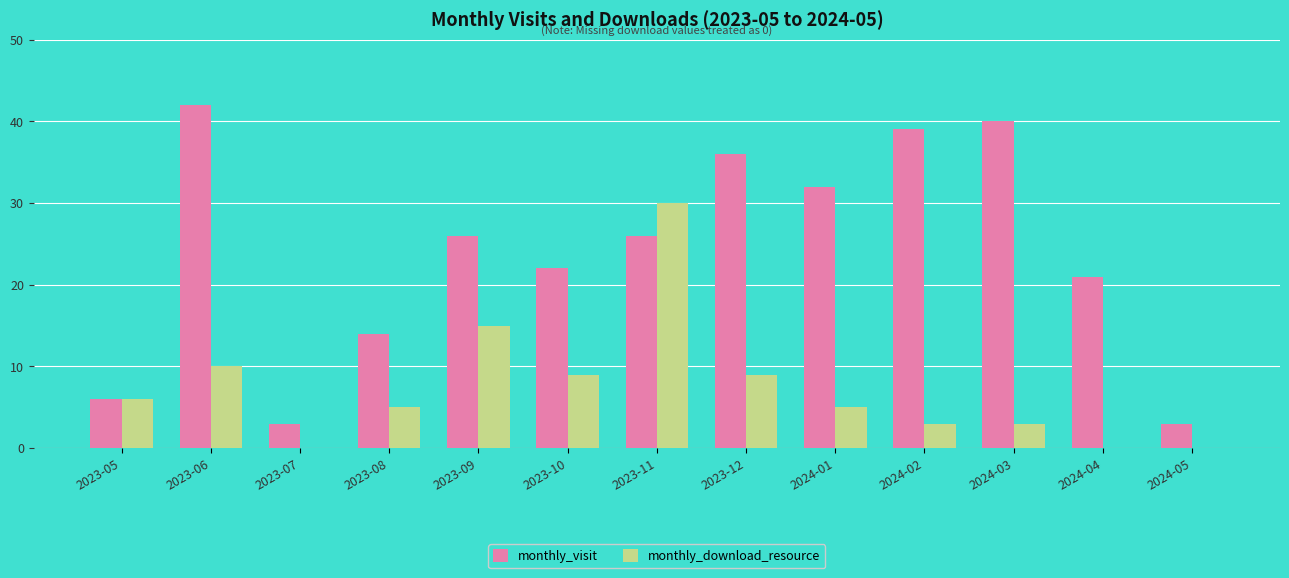

What is the sum of the monthly_visit values at 2023-08 and 2024-02?

53